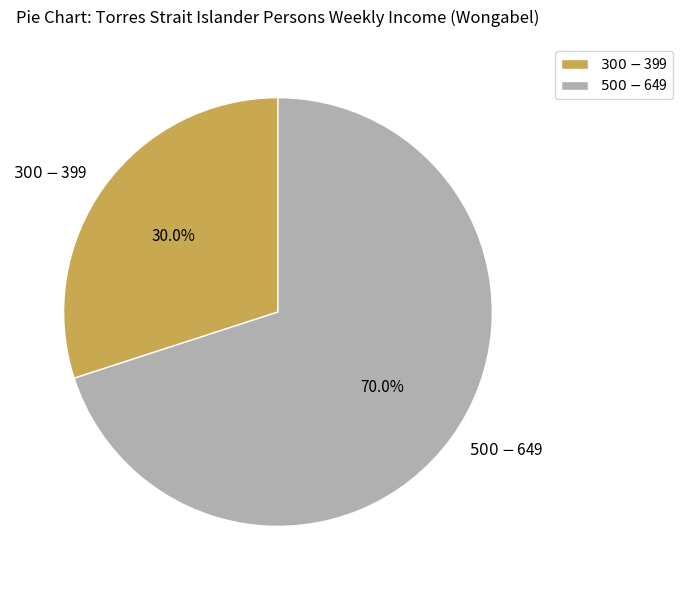

What is the smallest slice in the pie chart?

$300-$399